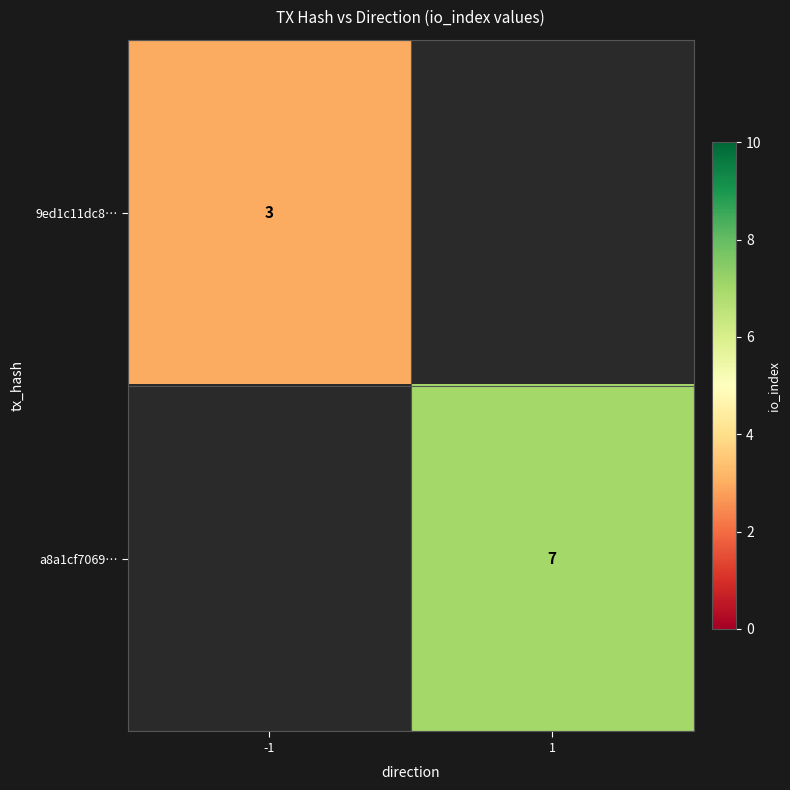

True or false: 9ed1c11dc8… has a value of 4.9 at -1.

False